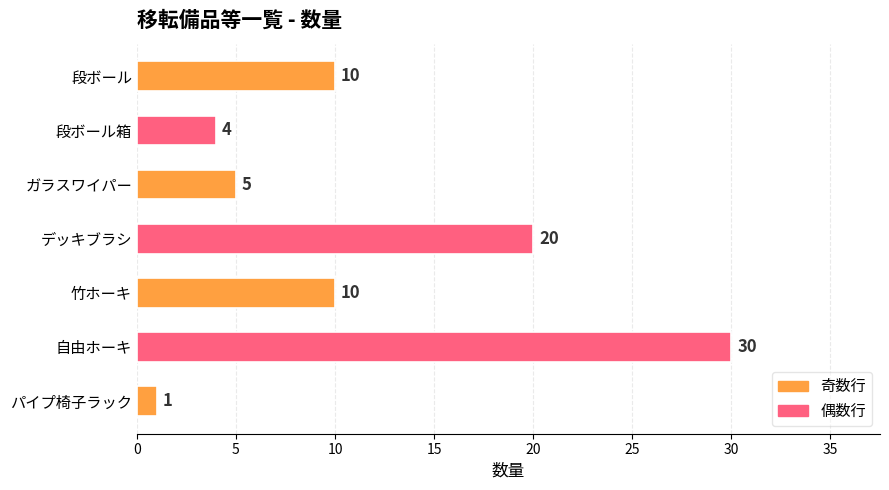

What value does the data have at 段ボール箱?

4